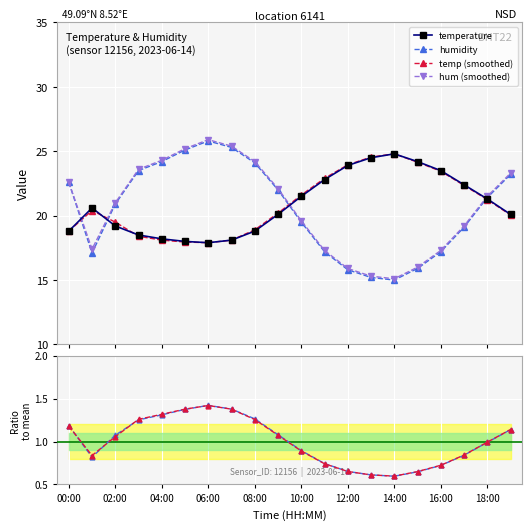

True or false: temp (smoothed) has more than 0 points higher than both neighbors.

True